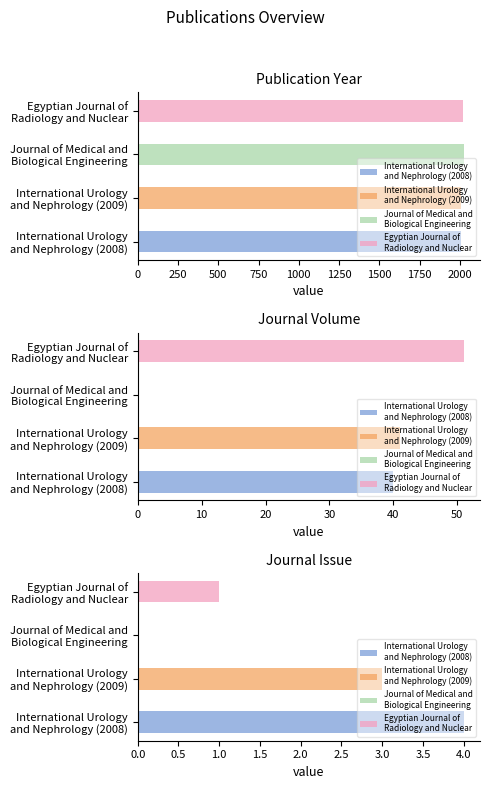

What is the spread (max minus min) of values at Egyptian Journal of
Radiology and Nuclear?

2019